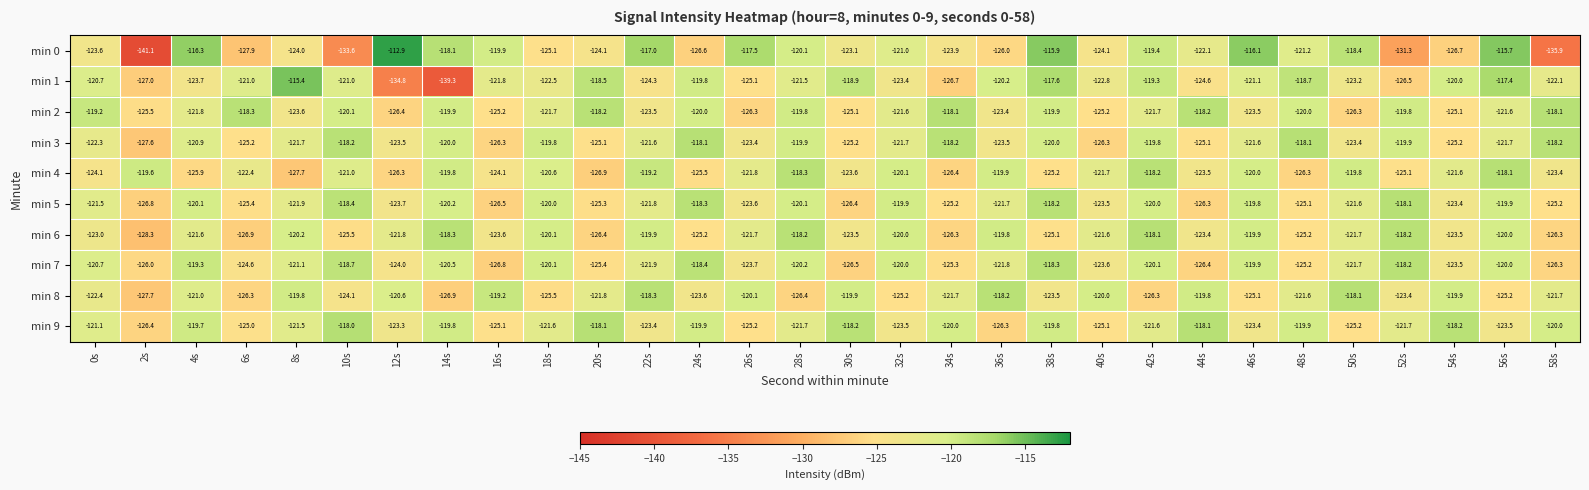

Is it true that min 9 equals -217.0 at 36s?

False